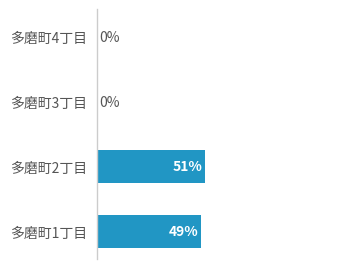

Where is the data nearest to the value 25?

多磨町1丁目